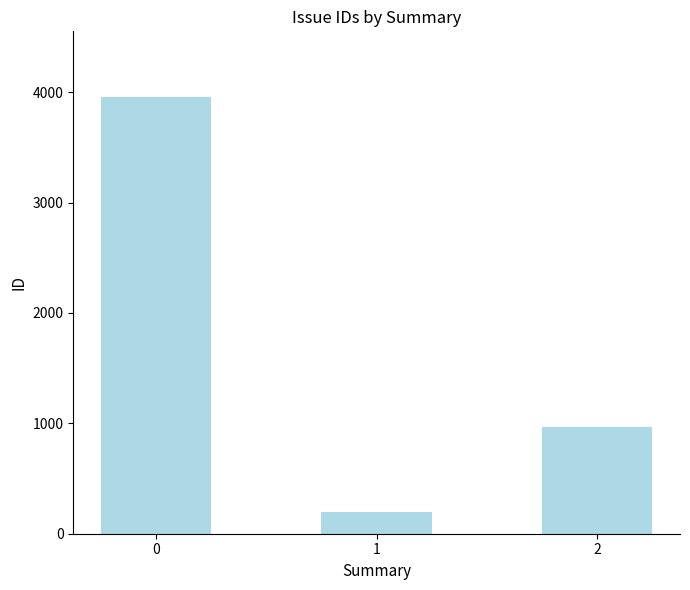

List the labels in order of value, smallest first.

1, 2, 0